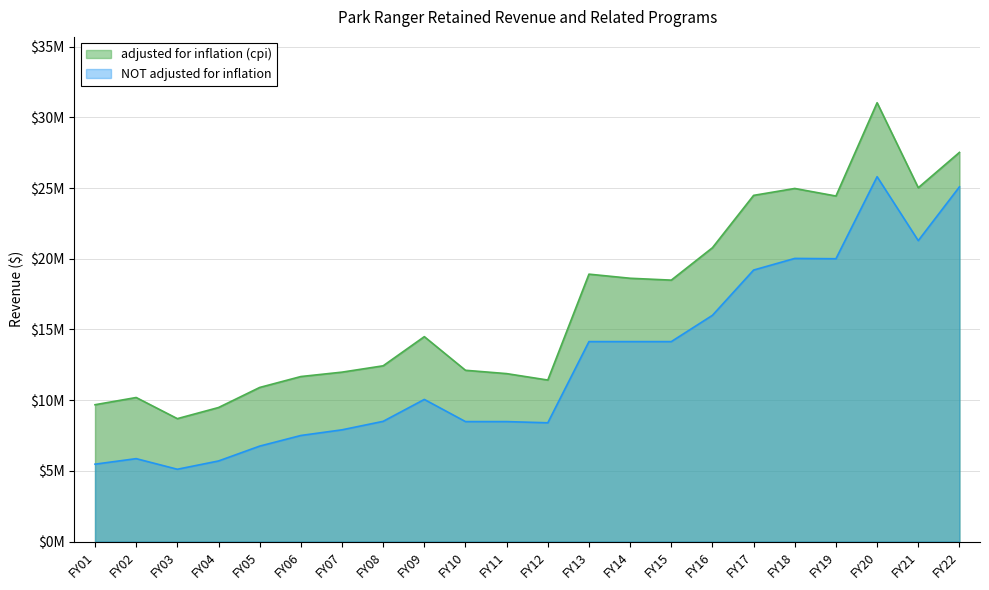

True or false: adjusted for inflation (cpi) has a value of 31028853 at FY20.

True